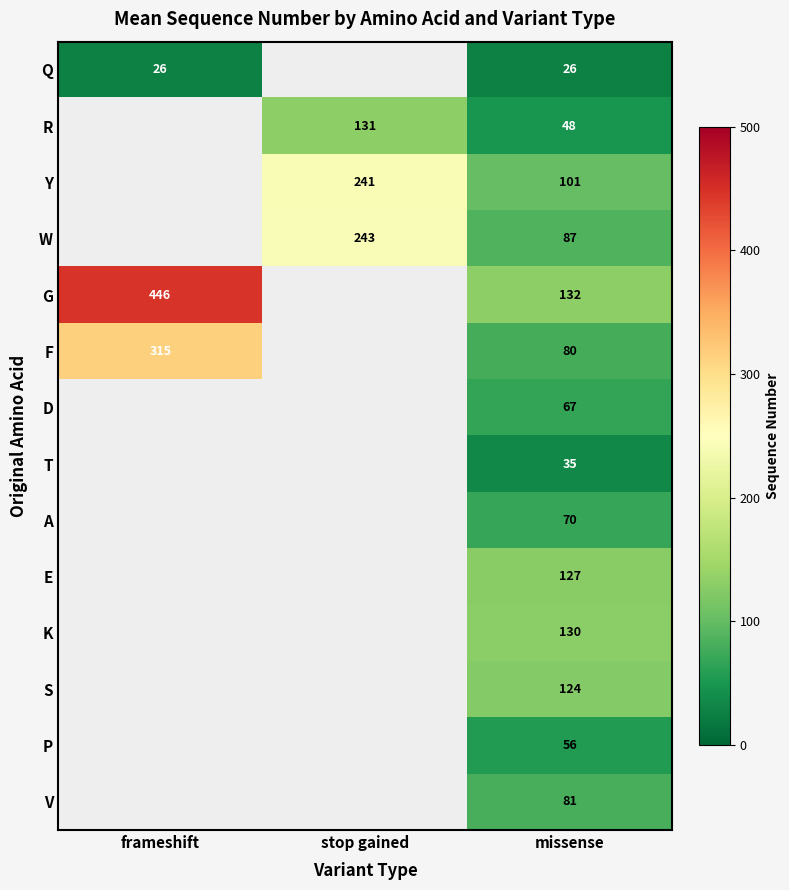

True or false: W has a value of 36 at missense.

False